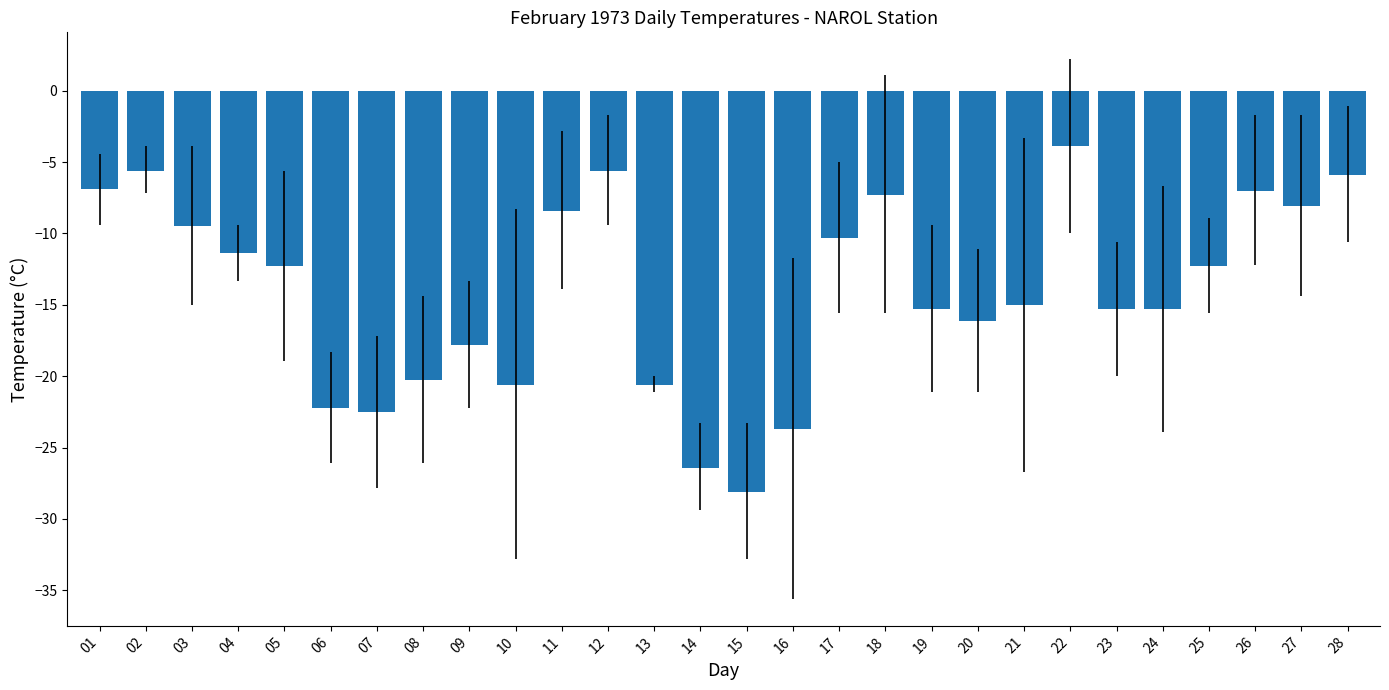

Which category has the highest value across all series?

22